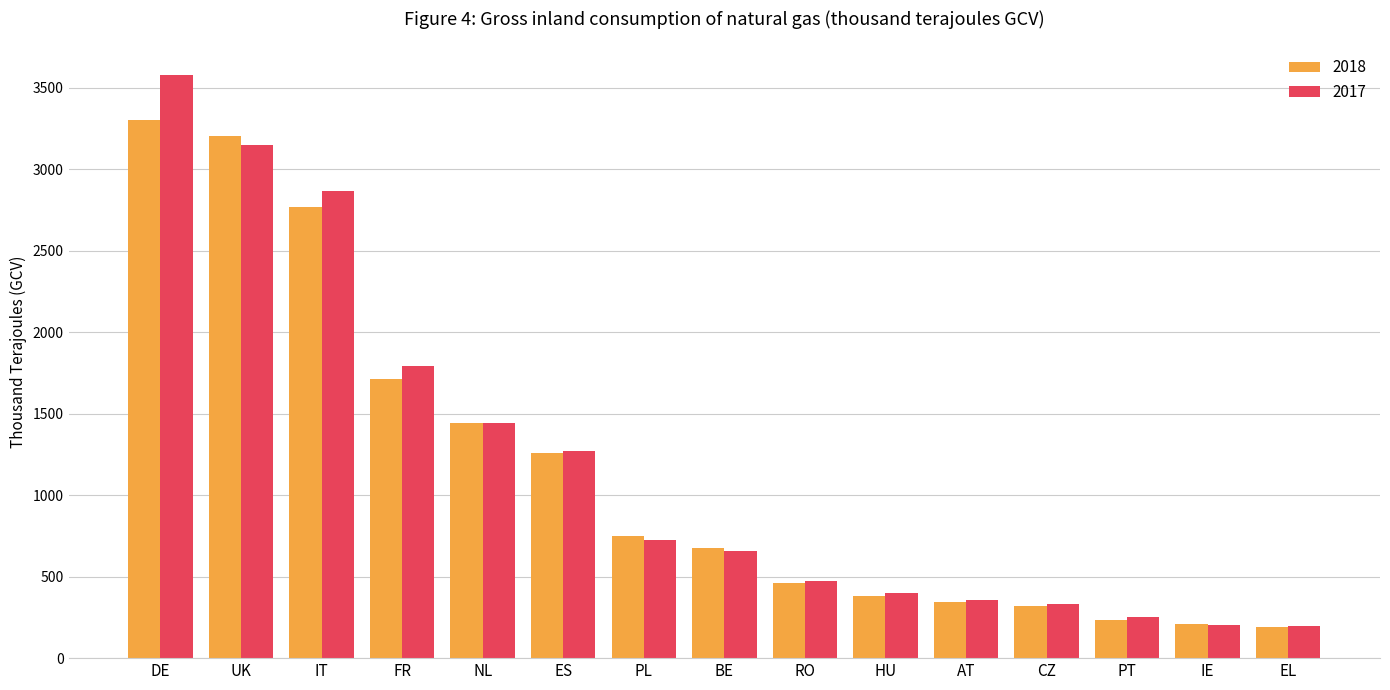

Is it true that 2017 equals 224.0 at RO?

False